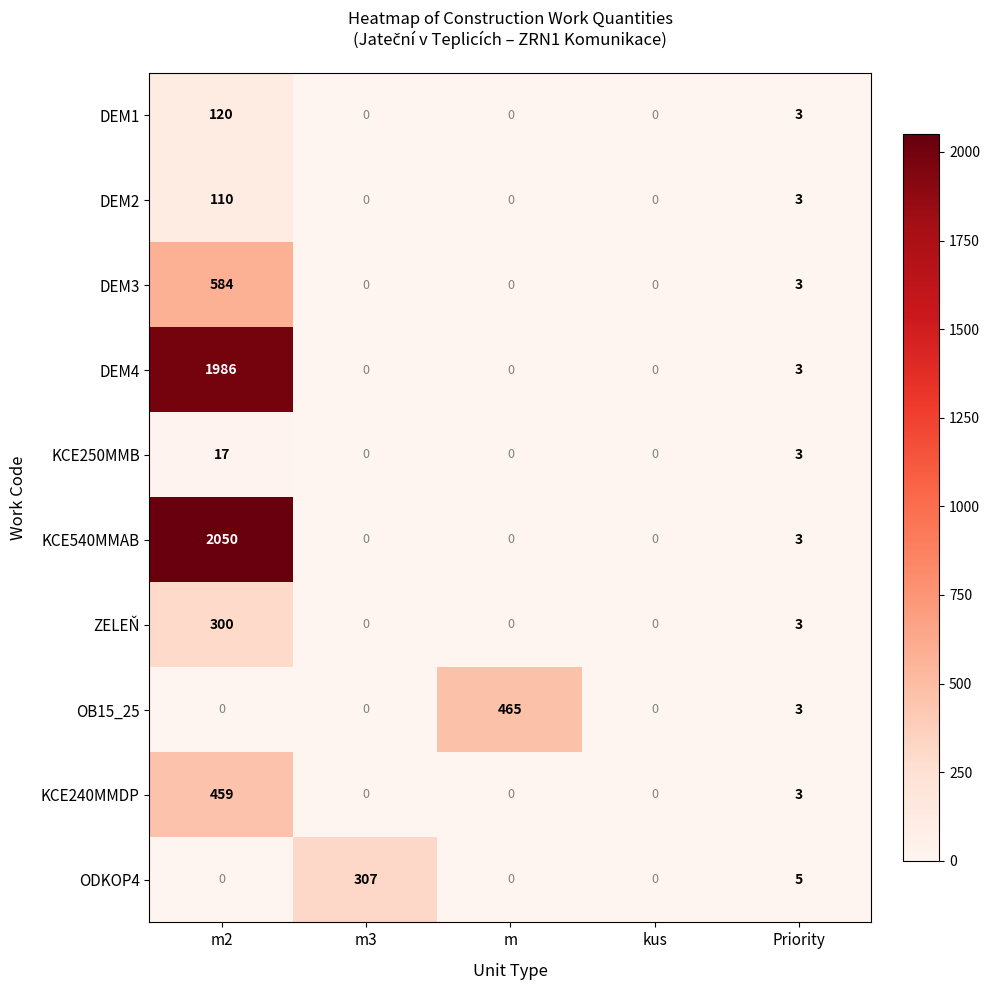

What value does the DEM1 series have at m2?

120